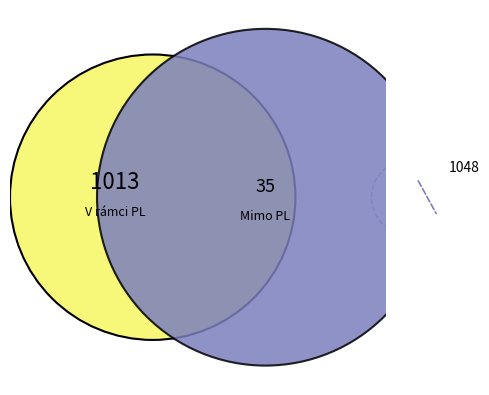

Which slice is the largest?

V rámci PL